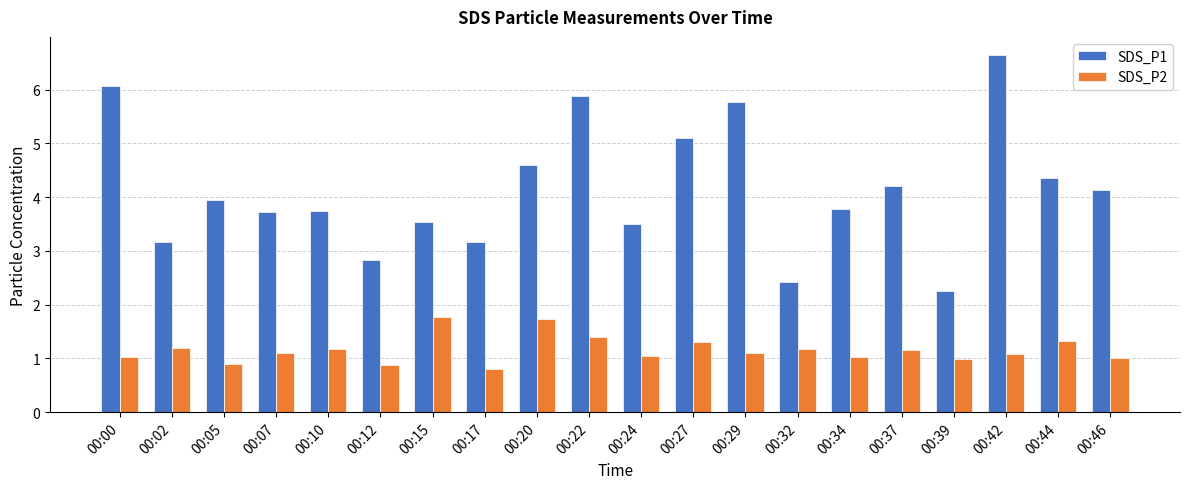

The SDS_P2 series shows 0.8 at 00:17. True or false?

True